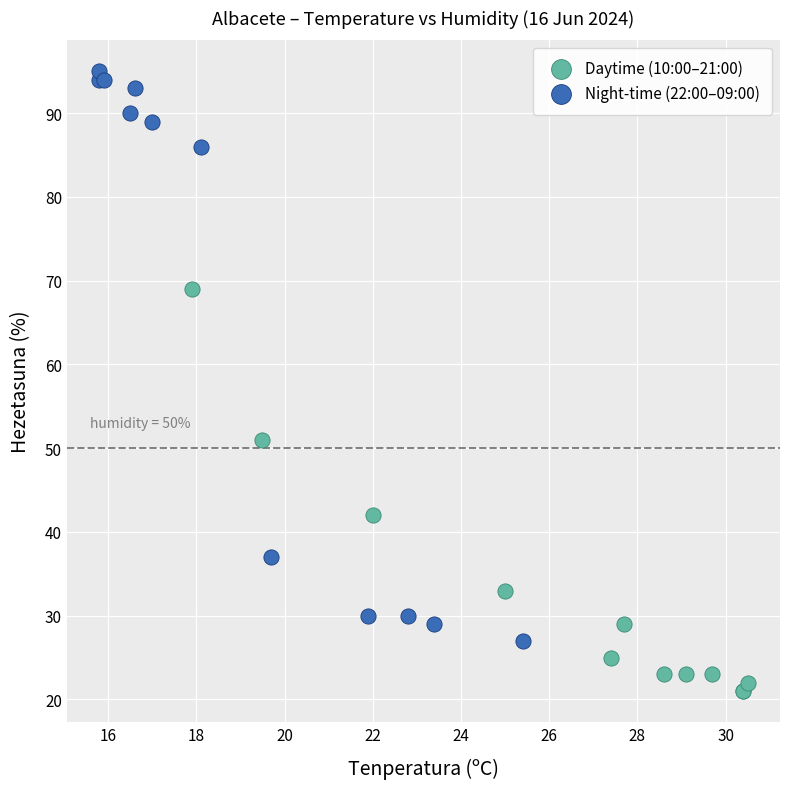

What are all the series names shown in the legend?

Daytime (10:00–21:00), Night-time (22:00–09:00)